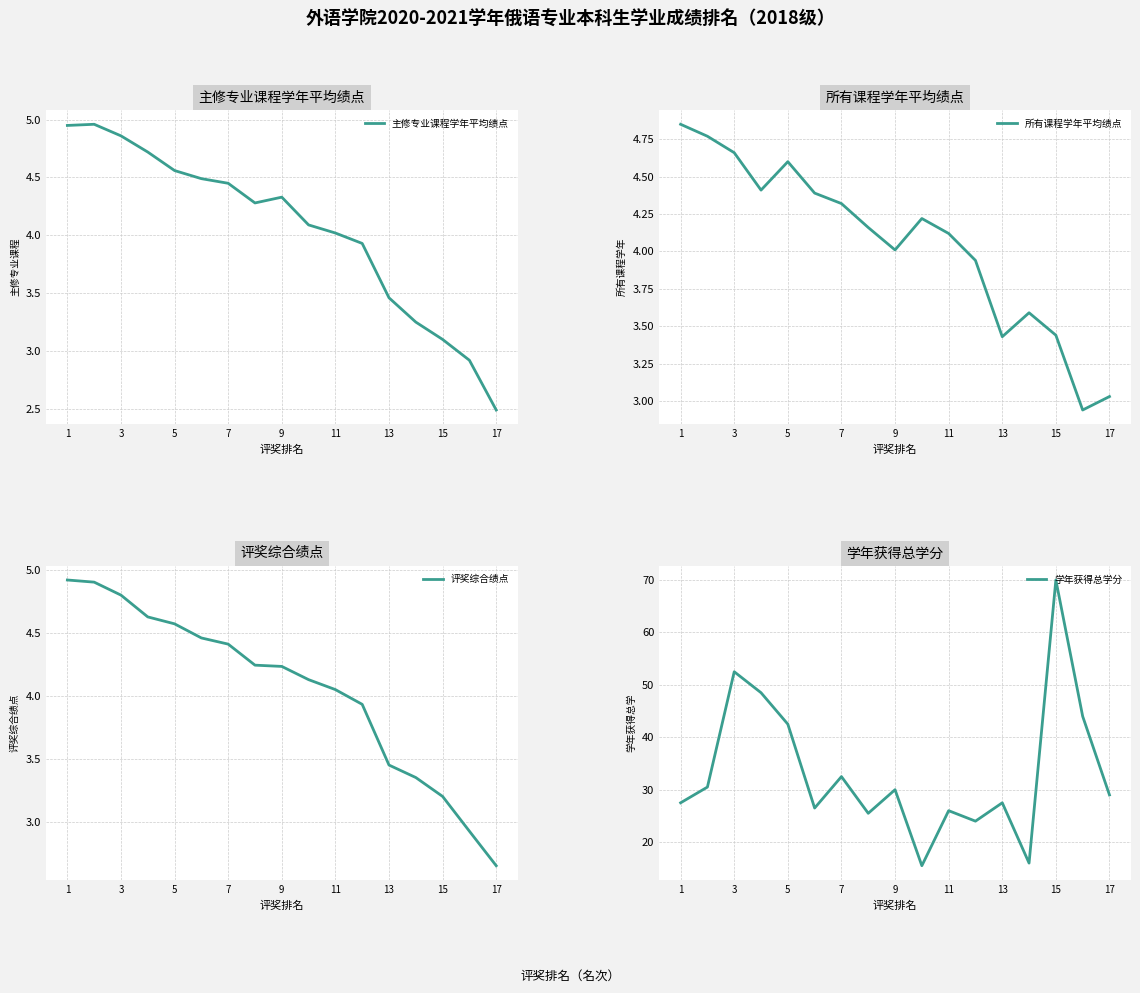

What is the difference between the maximum and second lowest values in the 学年获得总学分 series?

54.0